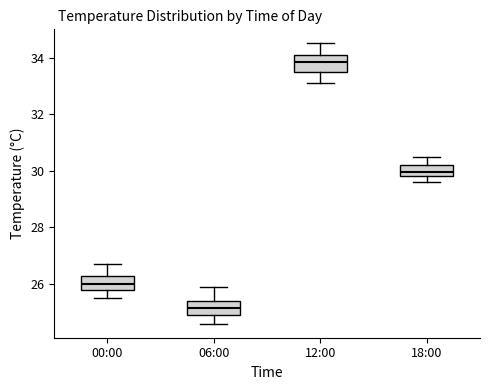

Reading left to right, read every box against the y-axis: the position of its median line, the range the box covers, and the ends of its whiskers. The values are not printed on the chart, so give them approximately, as read against the axis.

00:00: median 26.0, box 25.8 to 26.2, whiskers 25.6 to 26.8
06:00: median 25.2, box 25.0 to 25.4, whiskers 24.6 to 26.0
12:00: median 33.8, box 33.6 to 34.2, whiskers 33.2 to 34.6
18:00: median 30.0, box 29.8 to 30.2, whiskers 29.6 to 30.6